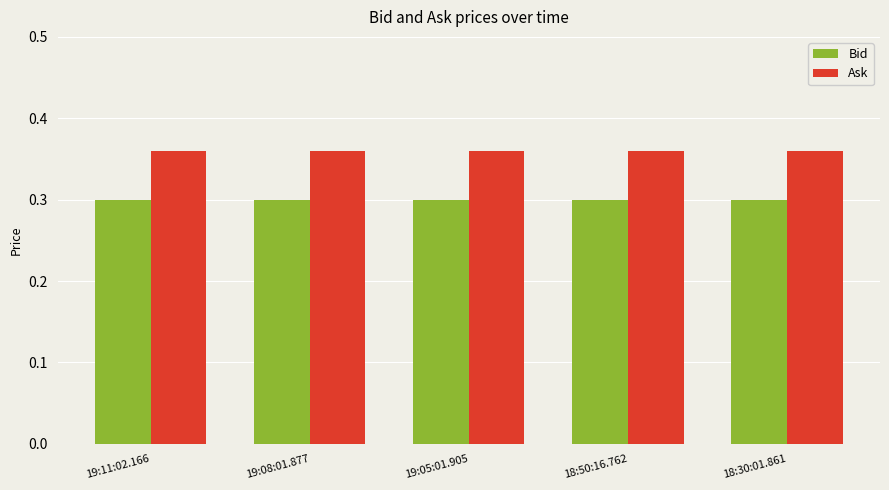

What position from the right is 19:05:01.905?

3